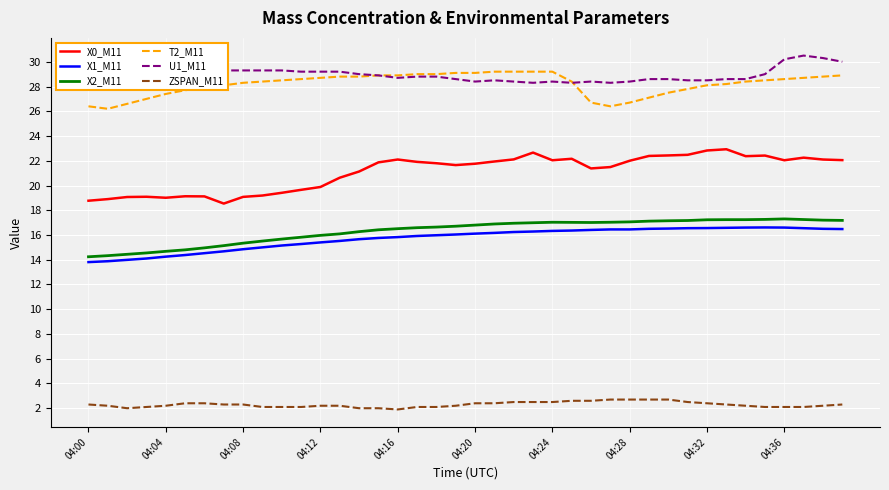

Which series has the widest spread of values?

X0_M11